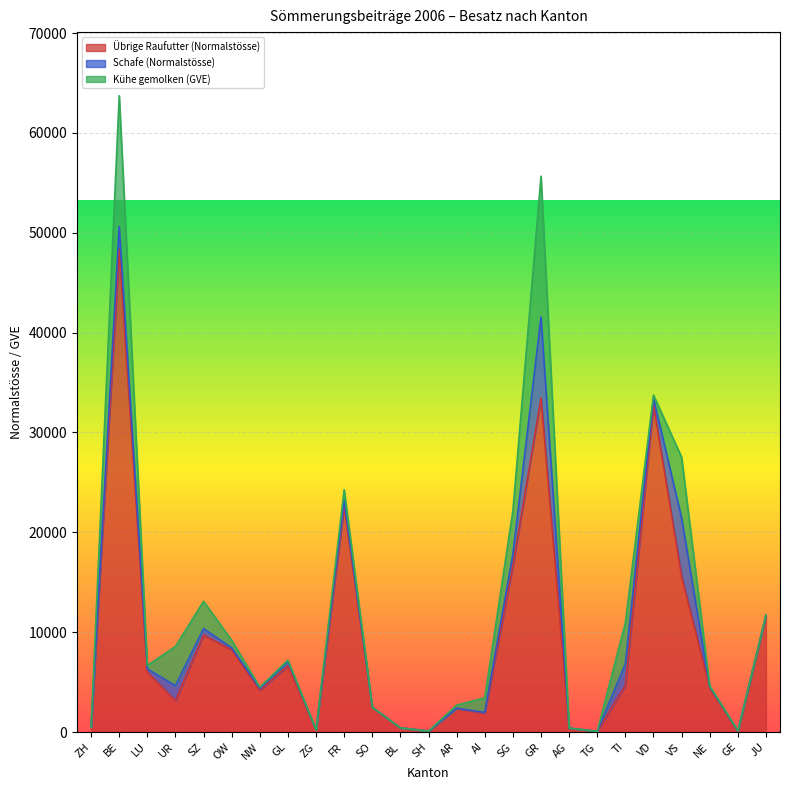

Where do Kühe gemolken (GVE) and Schafe (Normalstösse) first cross each other?

OW and NW